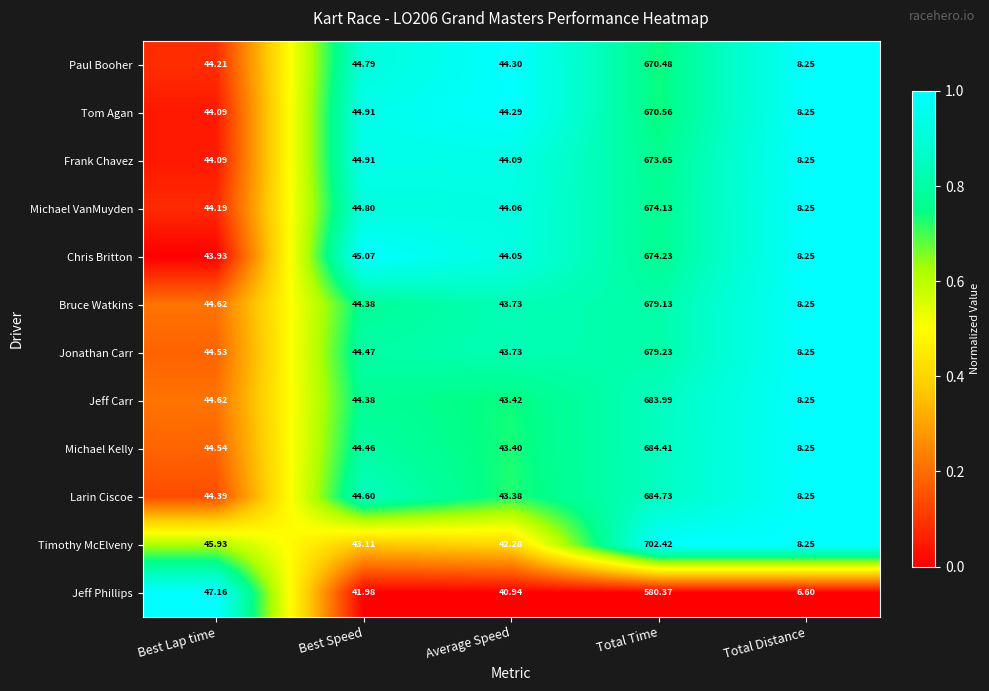

List the series in order of their peak value, highest first.

Timothy McElveny, Larin Ciscoe, Michael Kelly, Jeff Carr, Jonathan Carr, Bruce Watkins, Chris Britton, Michael VanMuyden, Frank Chavez, Tom Agan, Paul Booher, Jeff Phillips